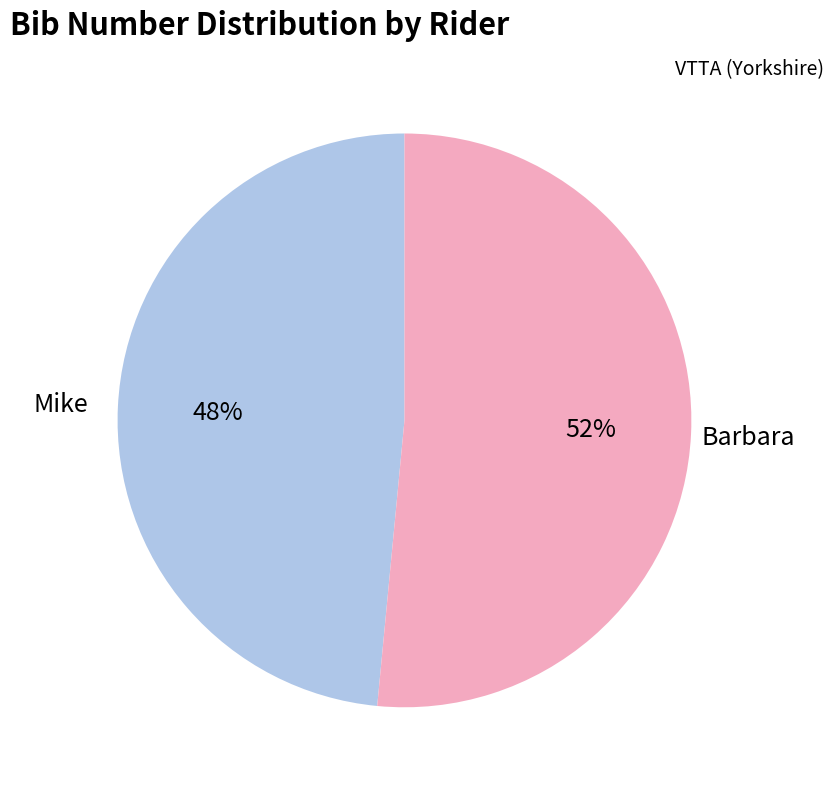

Is there any slice that represents more than half of the pie?

Yes